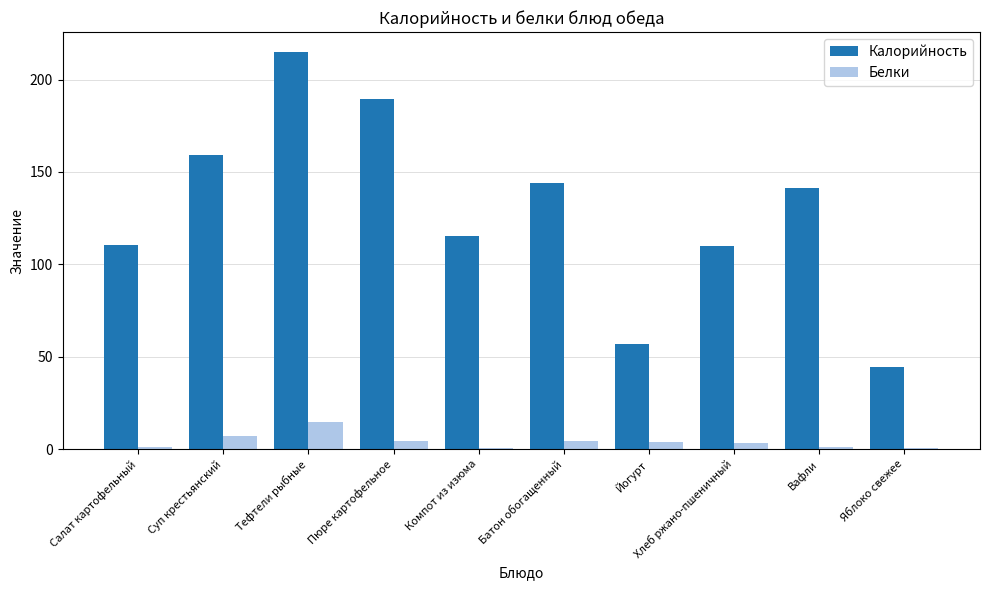

Which series changed the most between Хлеб ржано-пшеничный and Вафли?

Калорийность